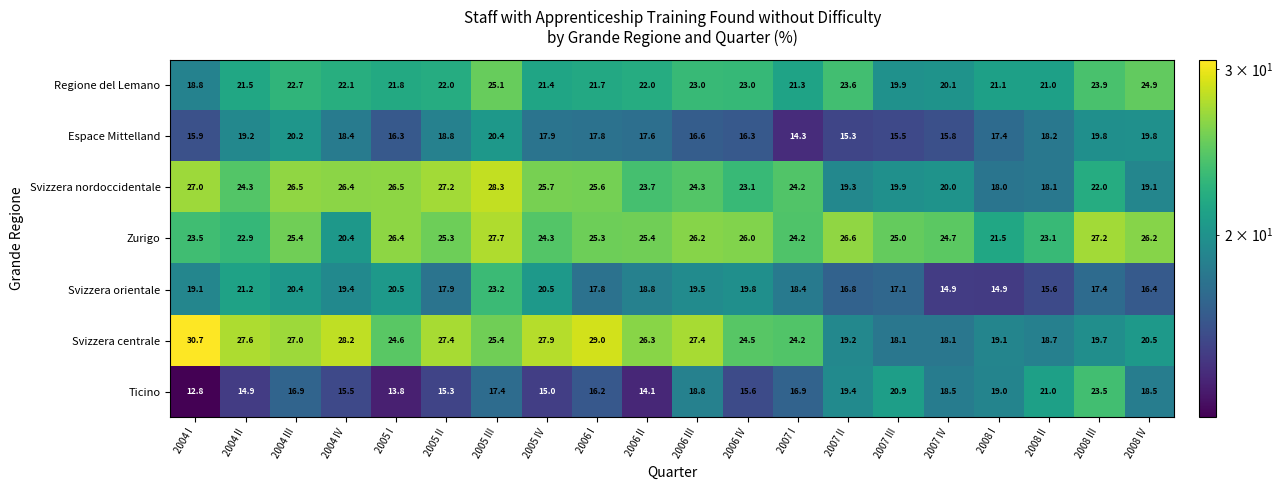

How many distinct data groups are displayed?

7